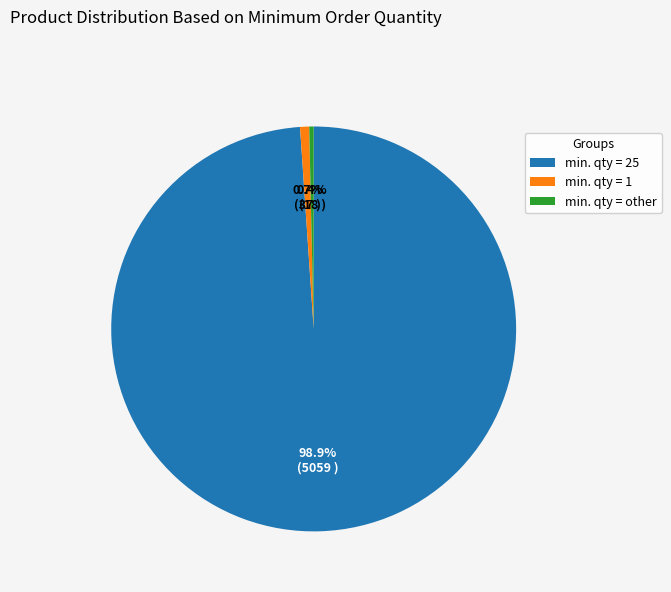

Is there any slice that represents more than half of the pie?

Yes